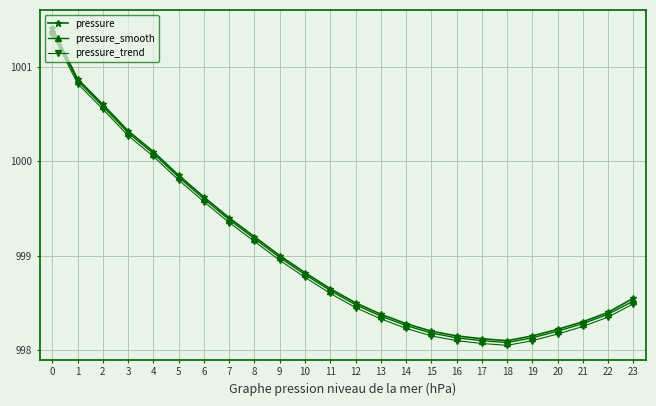

Reading left to right, list all the values displayed in this chart.

pressure: 100141	100087	100060	100032	100010	99985	99962	99940	99920	99900	99882	99865	99850	99838	99828	99820	99815	99812	99810	99815	99822	99830	99840	99855
pressure_smooth: 100138	100085	100058	100030	100008	99983	99960	99938	99918	99898	99880	99863	99848	99836	99826	99818	99813	99810	99808	99813	99820	99828	99838	99852
pressure_trend: 100135	100082	100055	100027	100005	99980	99957	99935	99915	99895	99877	99860	99845	99833	99823	99815	99810	99807	99805	99810	99817	99825	99835	99849